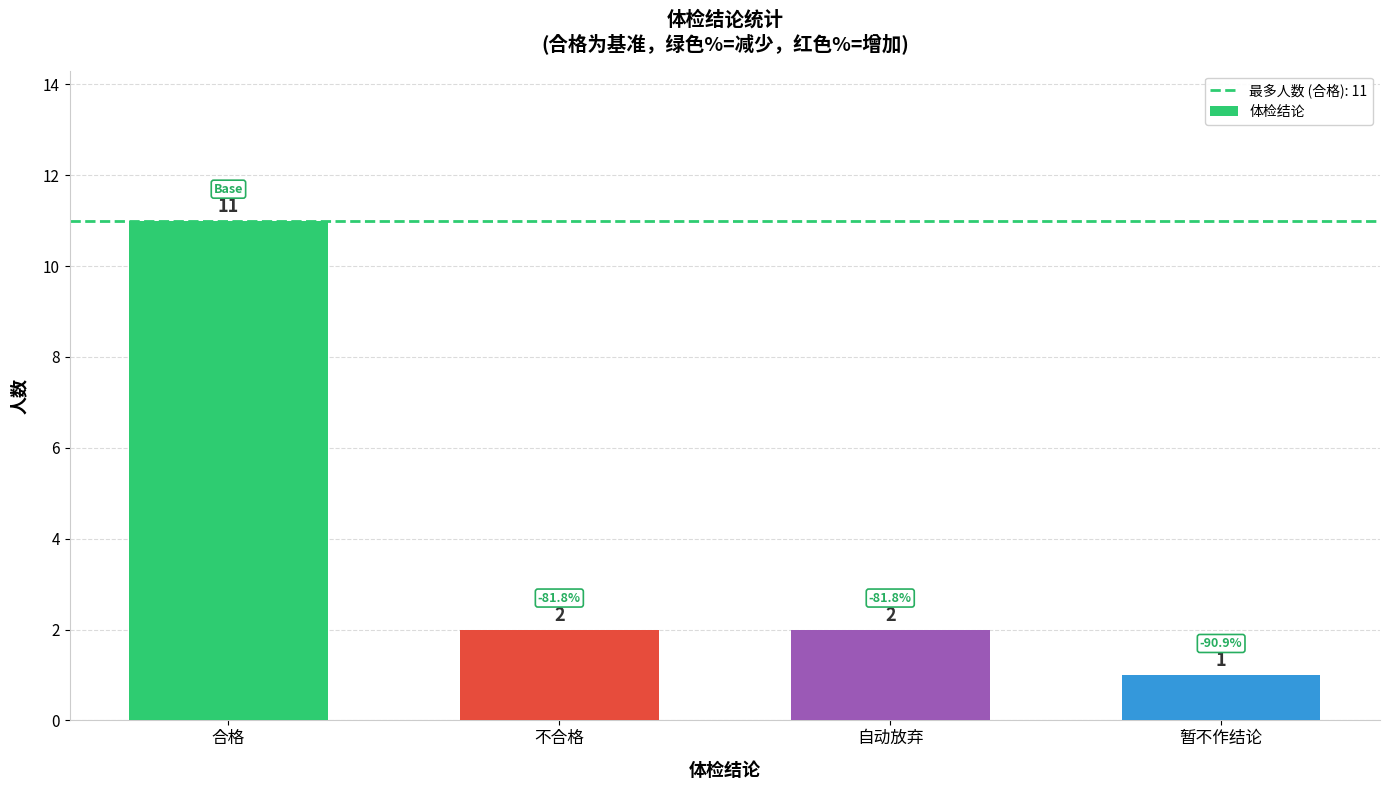

What is the difference between the values at 暂不作结论 and 不合格?

1